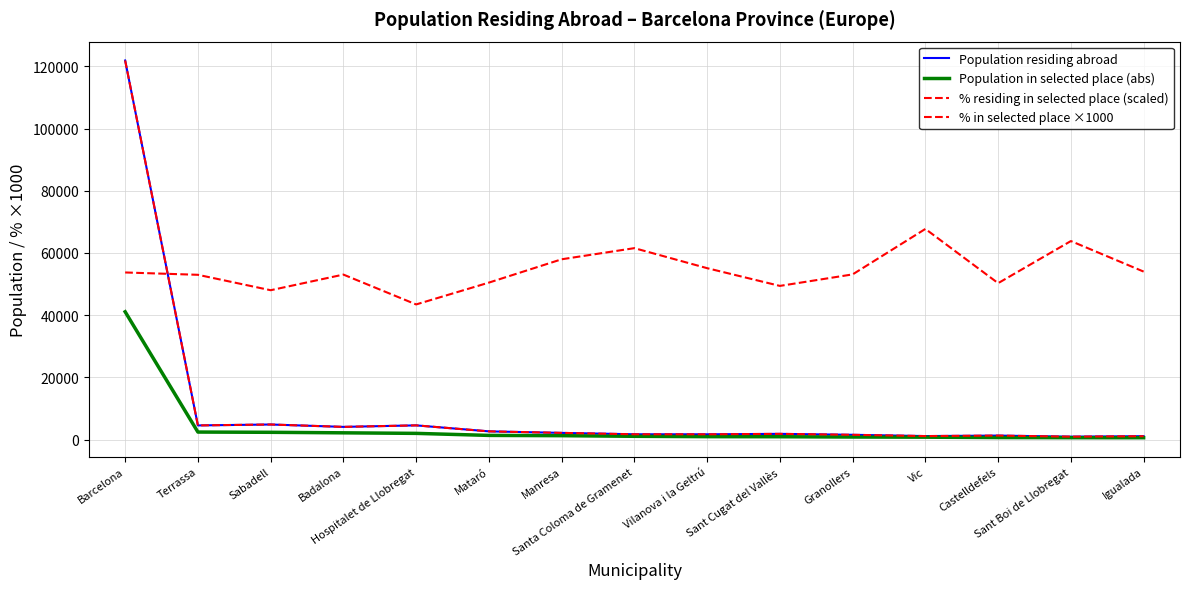

At which category does Population residing abroad reach its first local peak?

Sabadell